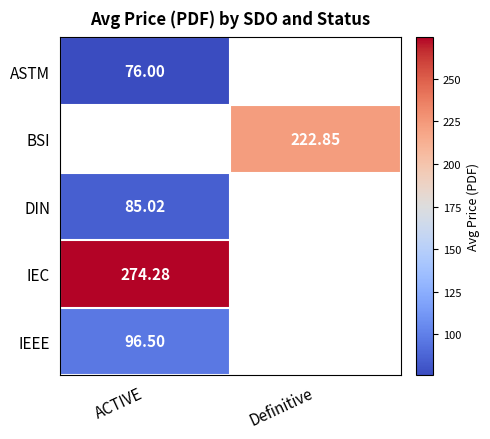

Is the value of DIN at ACTIVE greater than the value of BSI at Definitive?

No